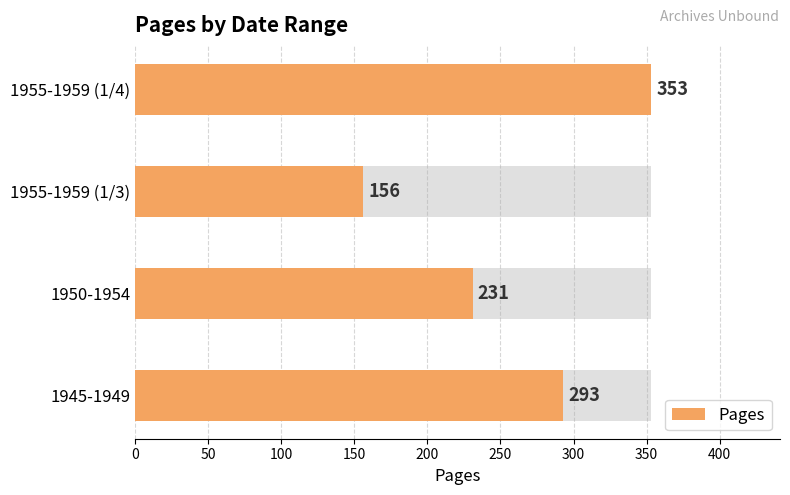

Reading left to right, list all the values displayed in this chart.

1945-1949=293	1950-1954=231	1955-1959 (1/3)=156	1955-1959 (1/4)=353